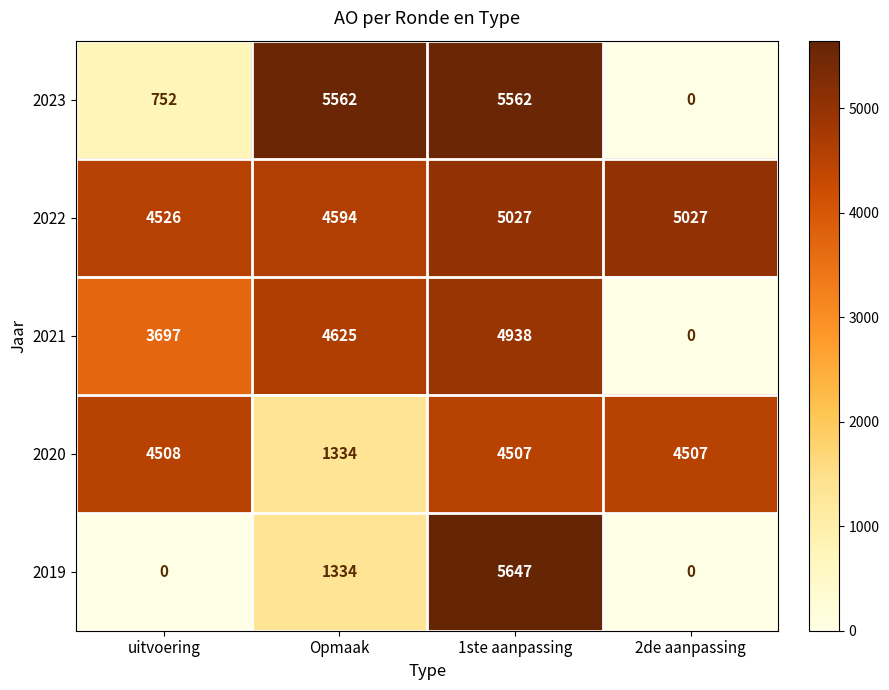

At how many categories does at least one series exceed 666?

4